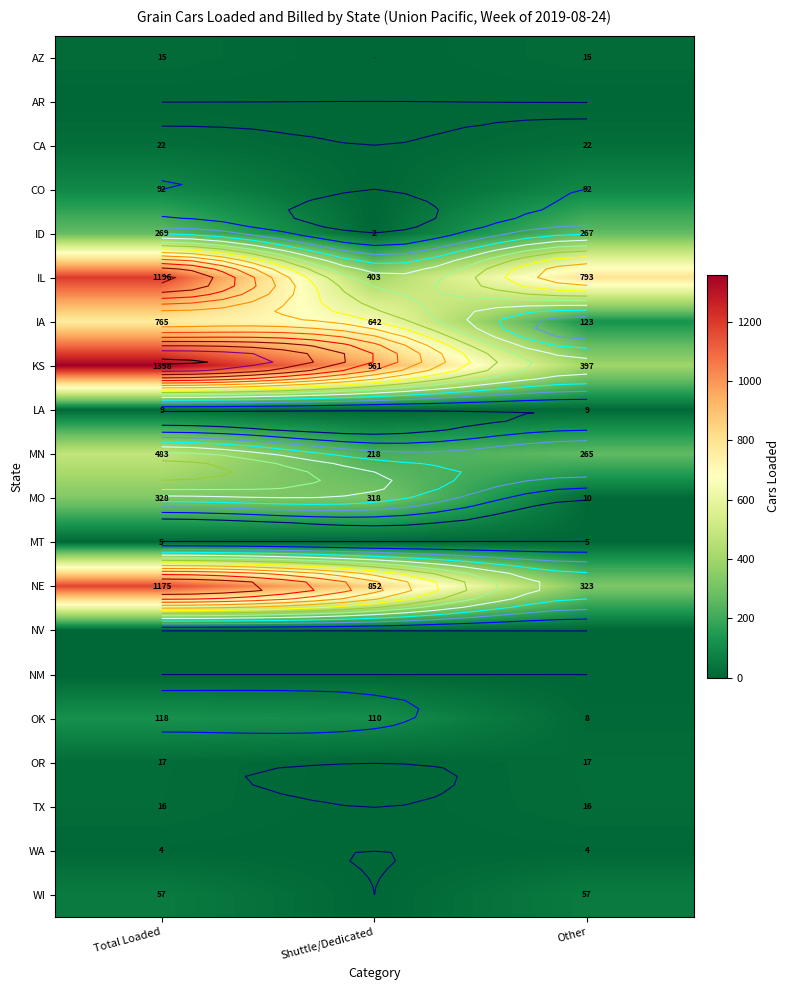

What is the spread (max minus min) of values at Other?

793